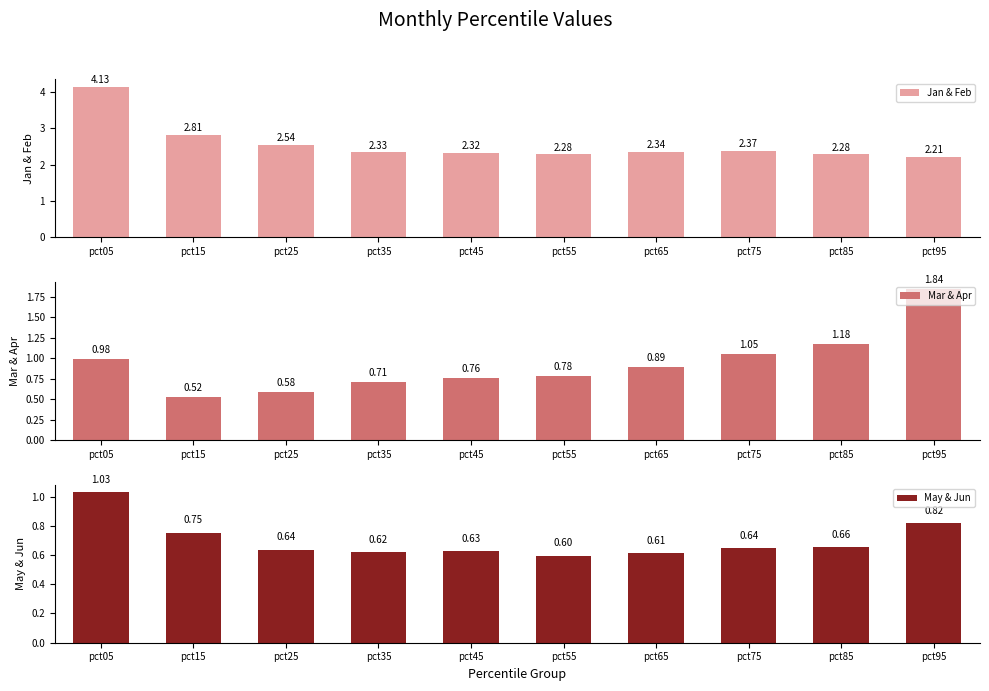

List the series in order of their peak value, lowest first.

May & Jun, Mar & Apr, Jan & Feb